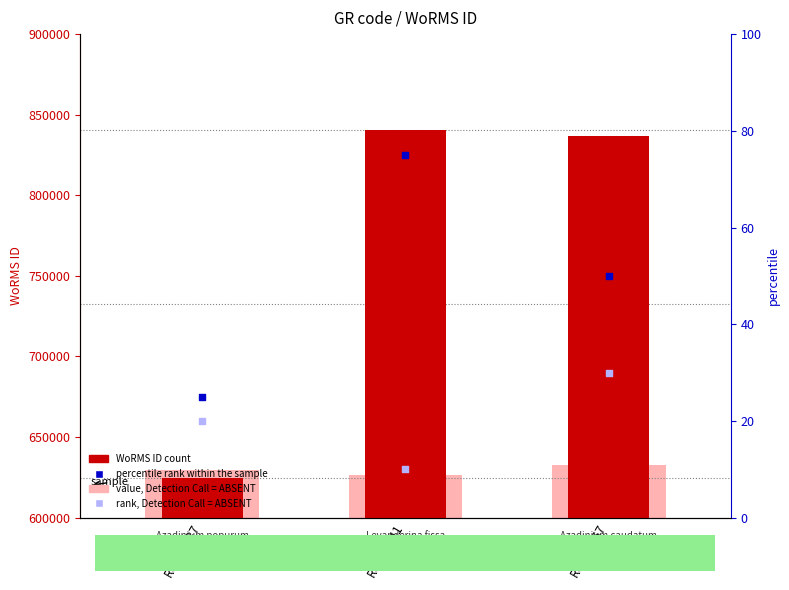

At which category is the sum across all series the highest?

RCC10667